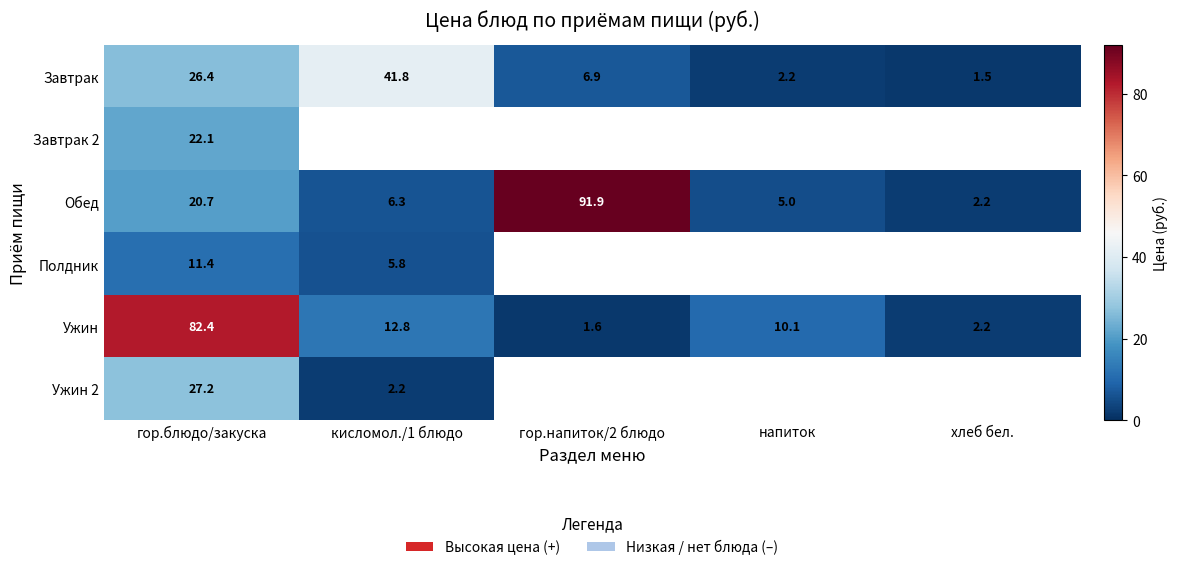

Is the value of Обед at кисломол./1 блюдо greater than the value of Завтрак at кисломол./1 блюдо?

No